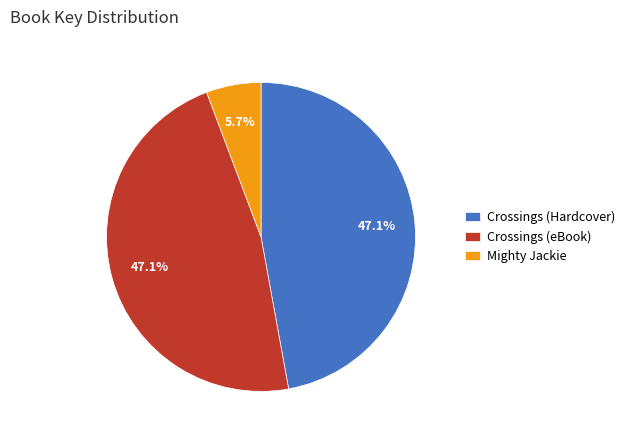

Does any single category account for the majority?

No